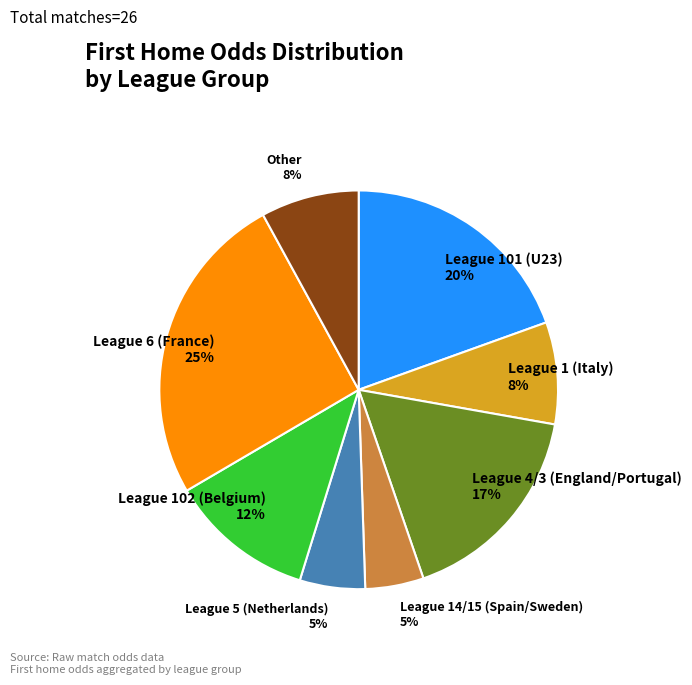

How many slices are in this pie chart?

8